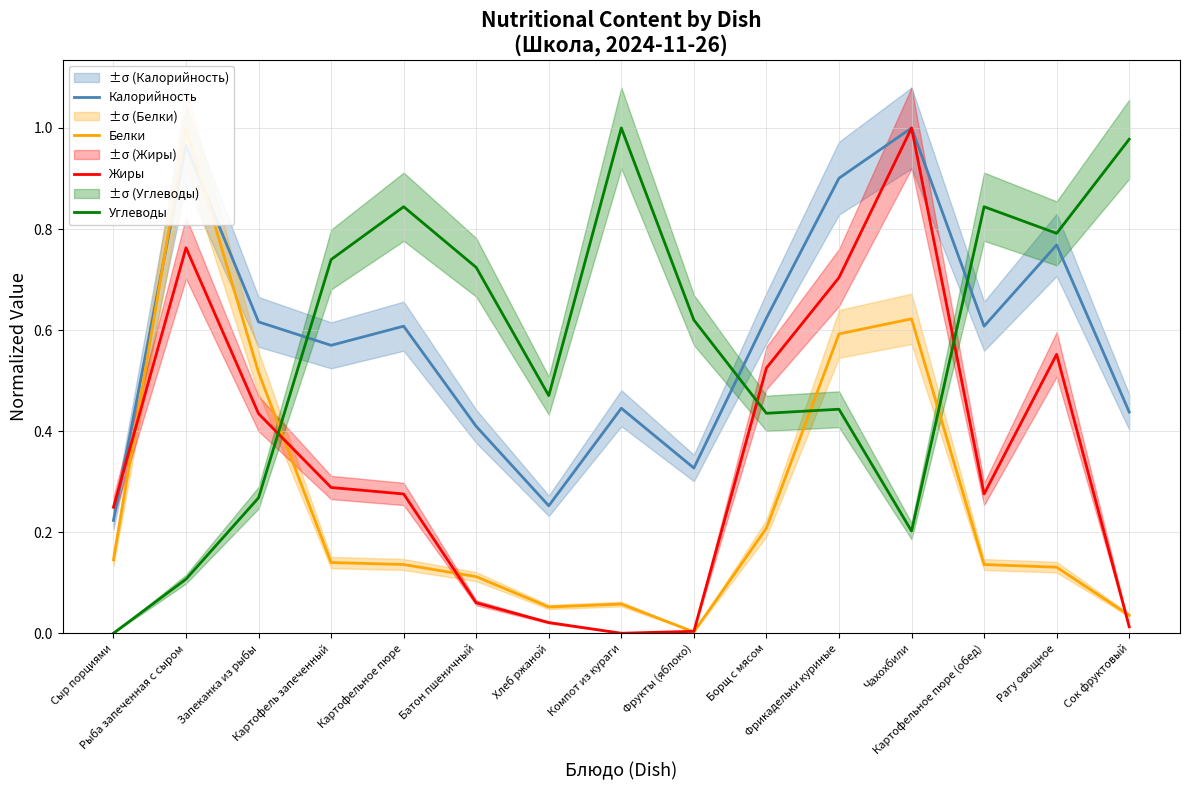

What is the sum of all Жиры values?

5.2